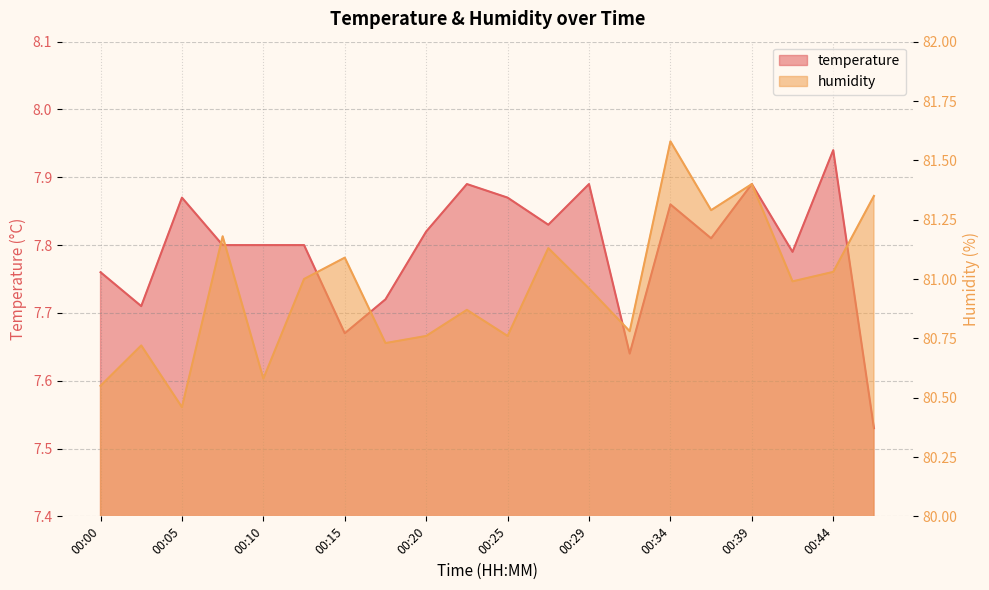

Which label corresponds to the smallest value in the chart?

00:47